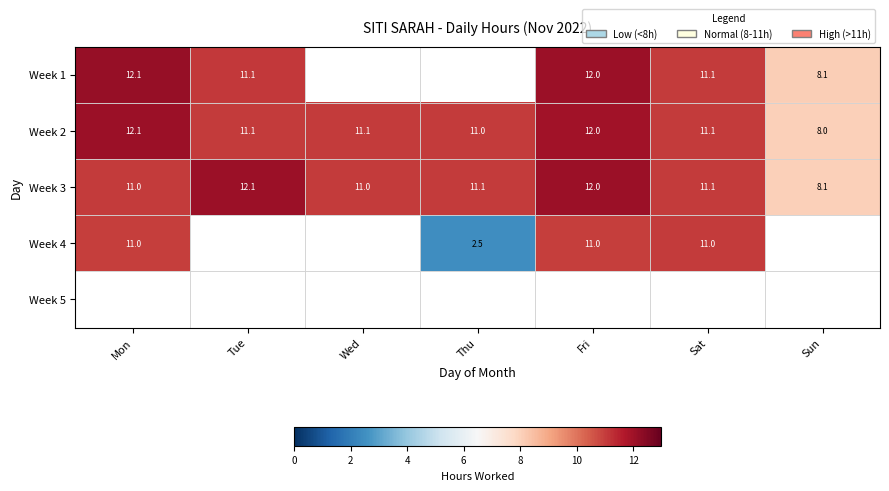

What is the approximate value of Week 2 at Fri?

12.0